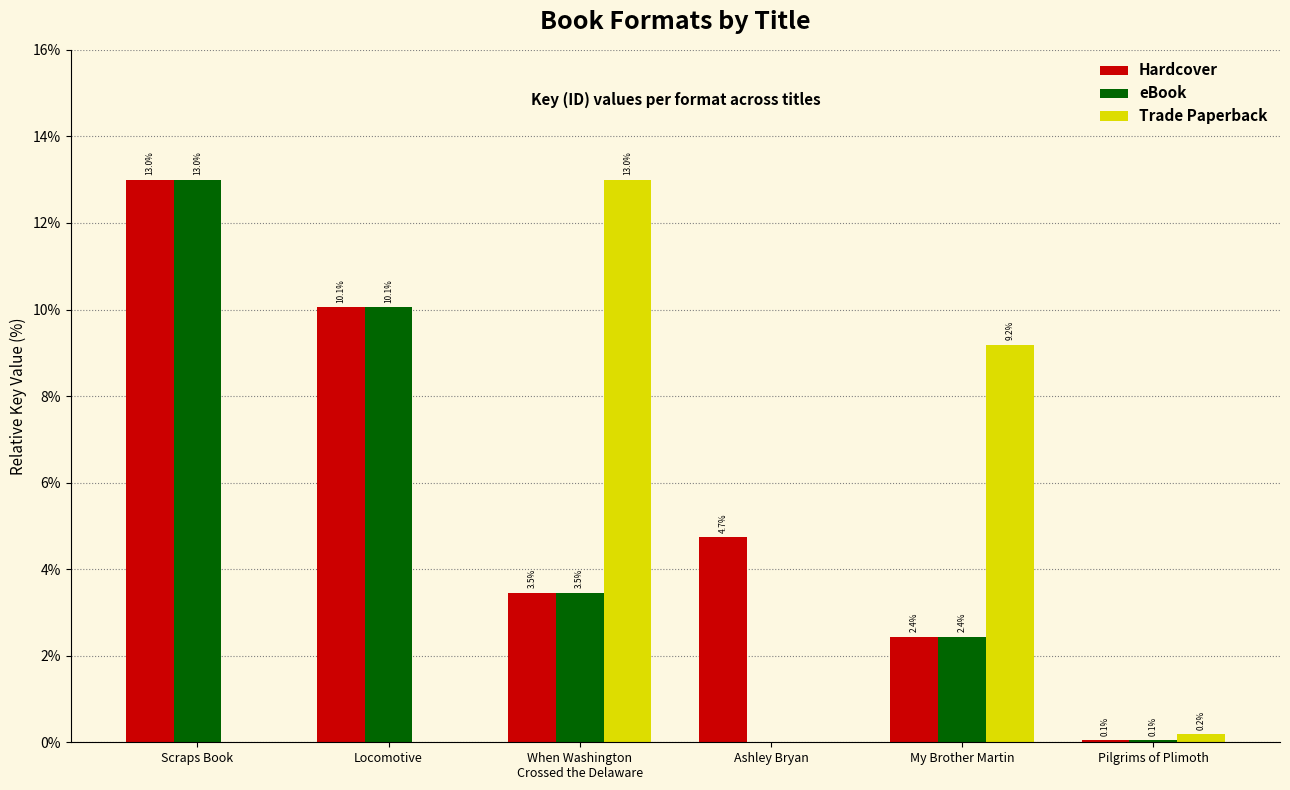

What is the greatest value displayed?

13.0